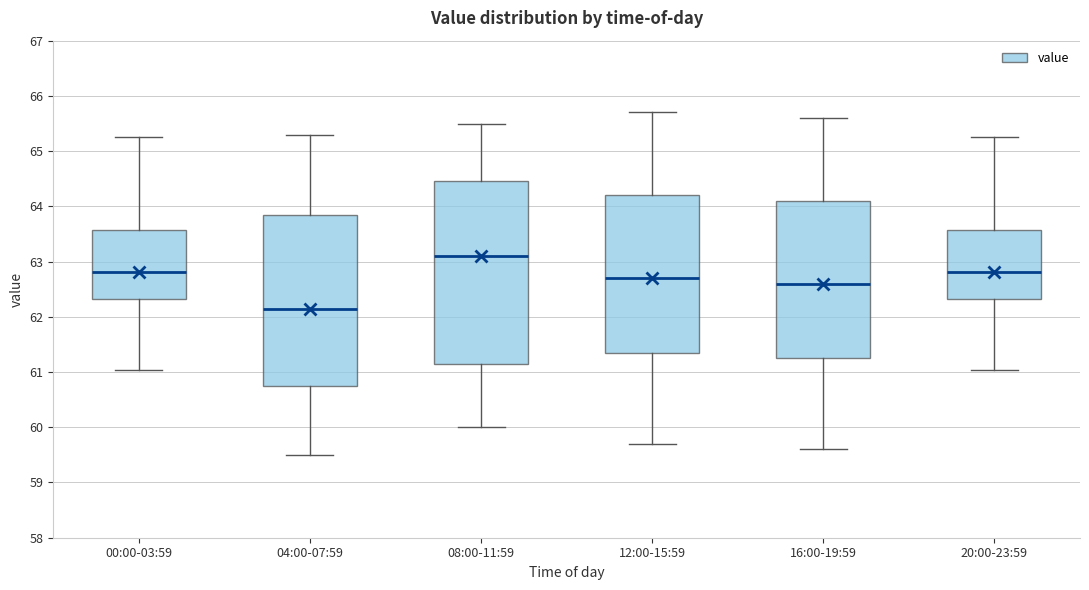

Where is the upper edge of the box for 00:00-03:59 on the y-axis? The values are not printed on the chart, so give them approximately, as read against the axis.

63.6